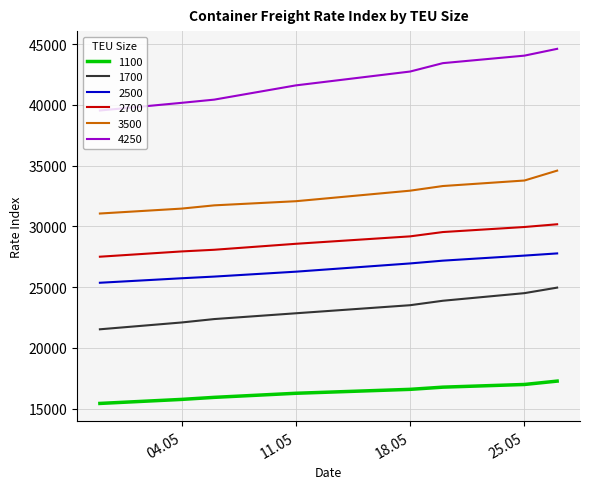

Which series has the widest spread of values?

4250